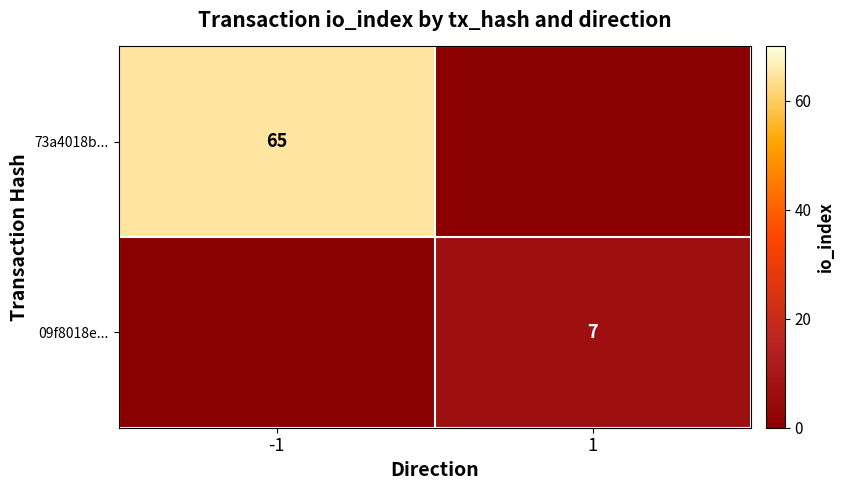

Is the value of 09f8018e... at 1 greater than the value of 73a4018b... at -1?

No